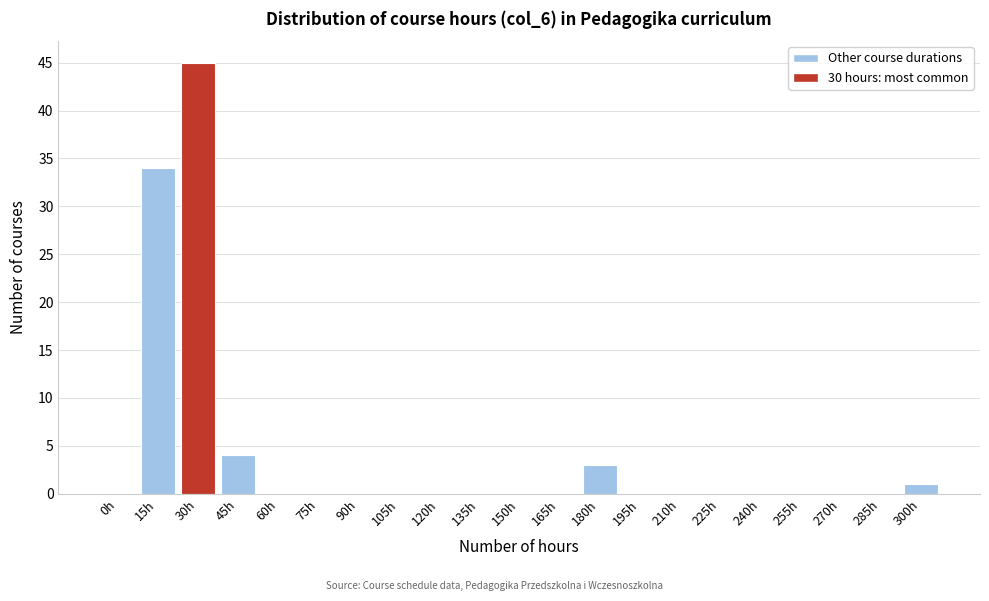

Reading left to right, transcribe all the data shown in this chart.

0h=0	15h=34	30h=45	45h=4	60h=0	75h=0	90h=0	105h=0	120h=0	135h=0	150h=0	165h=0	180h=3	195h=0	210h=0	225h=0	240h=0	255h=0	270h=0	285h=0	300h=1